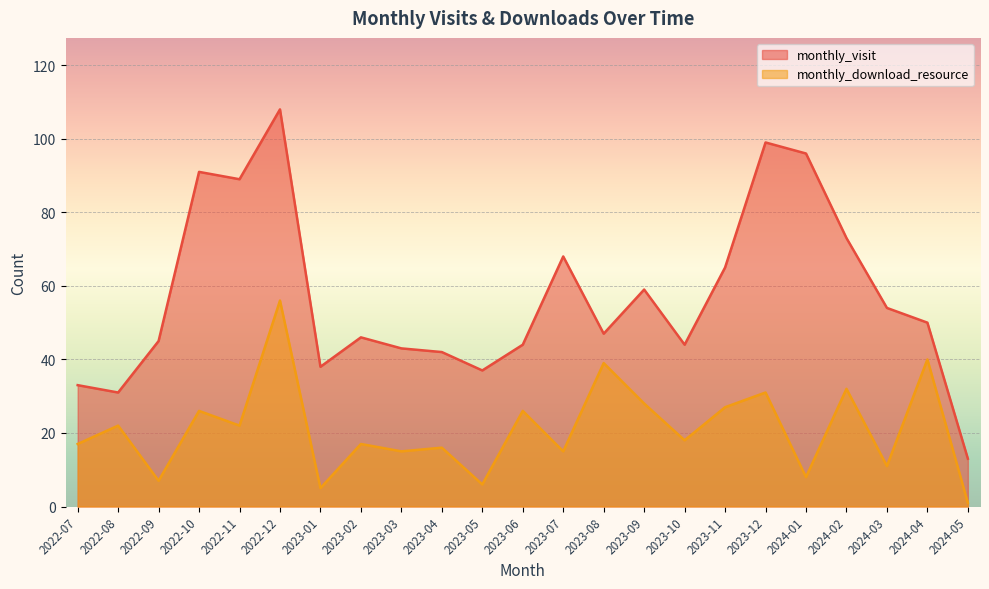

At which label does monthly_visit first exceed 47?

2022-10